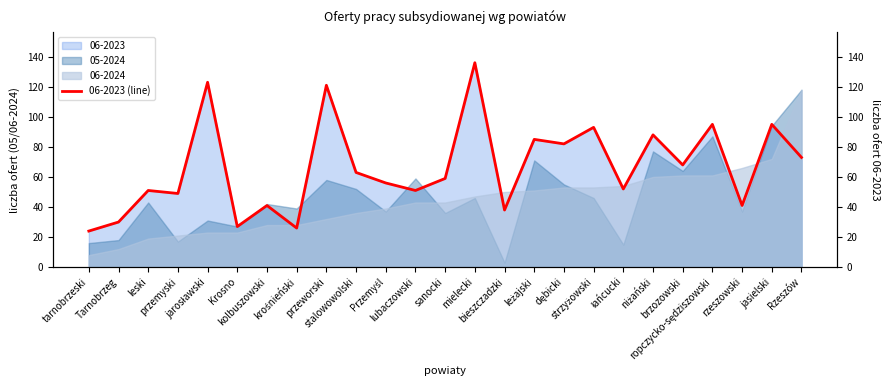

At which category does the chart reach its peak across all series?

mielecki